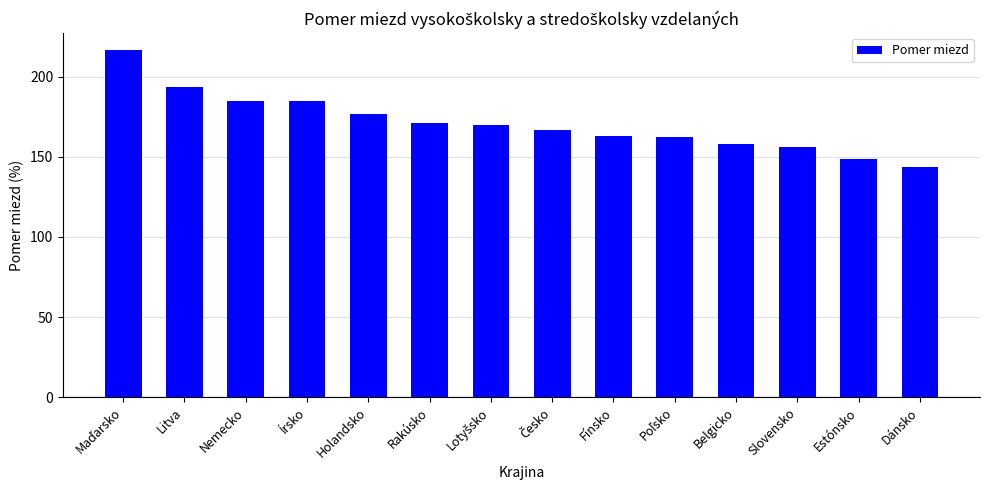

The value at Slovensko is 69.4. True or false?

False